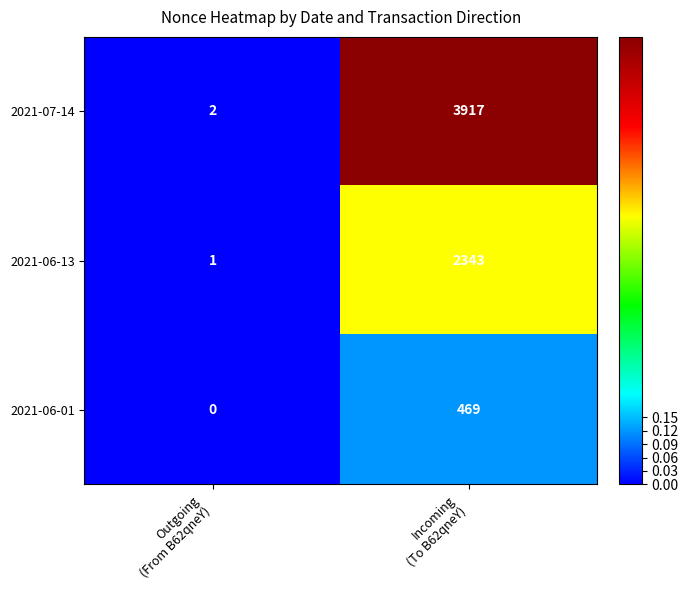

Which label corresponds to the smallest value in the chart?

Outgoing
(From B62qneY)